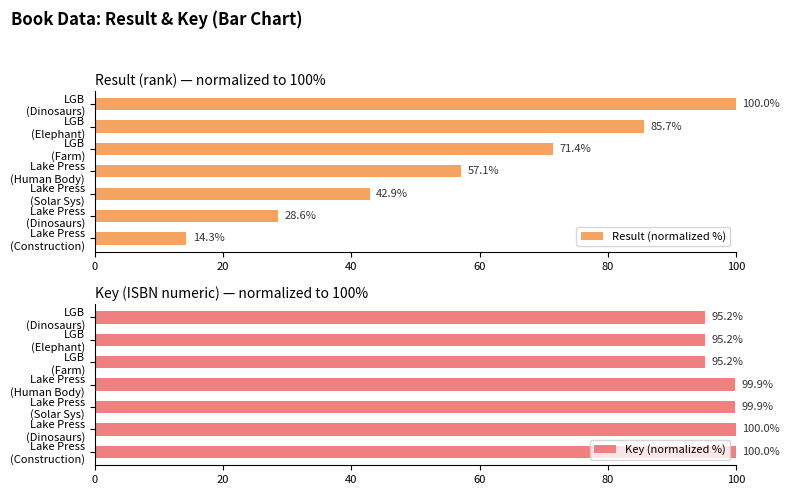

What is the sum of all Result (normalized %) values?

400.0